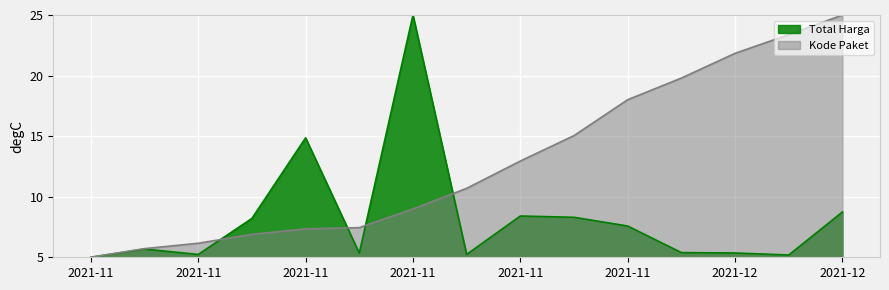

What is the average value of the Kode Paket series?

12.9